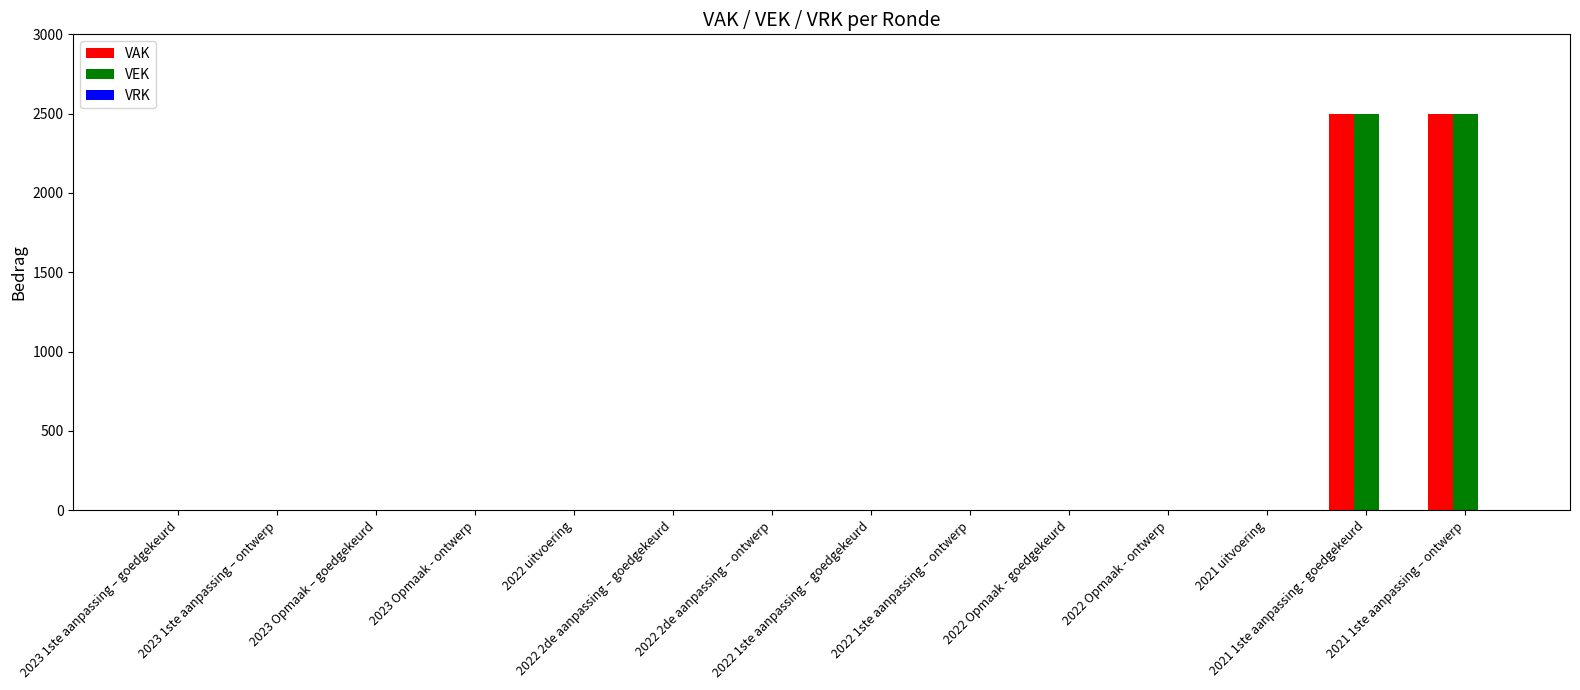

What is the sum of all VAK values?

5000